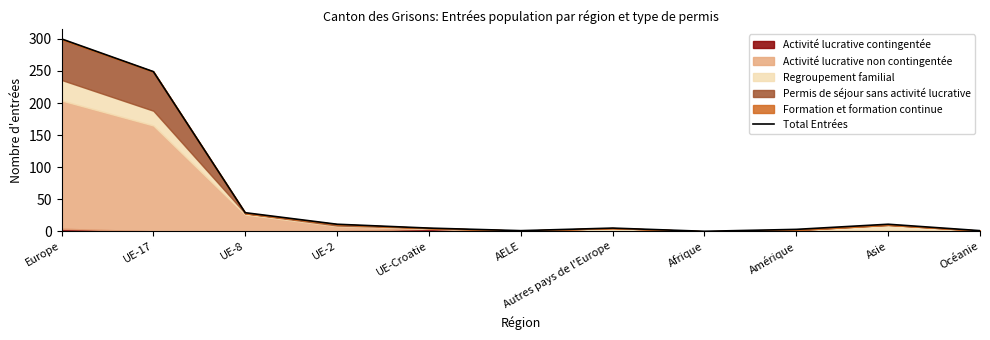

What is the label of the 4th point from the right?

Afrique